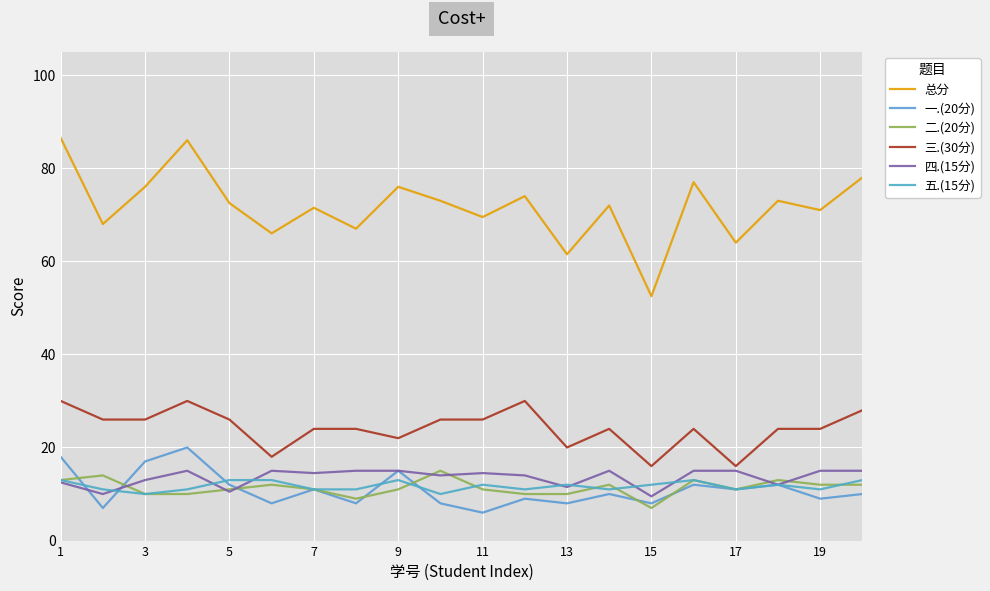

Is this an area chart (filled region under the line)?

No